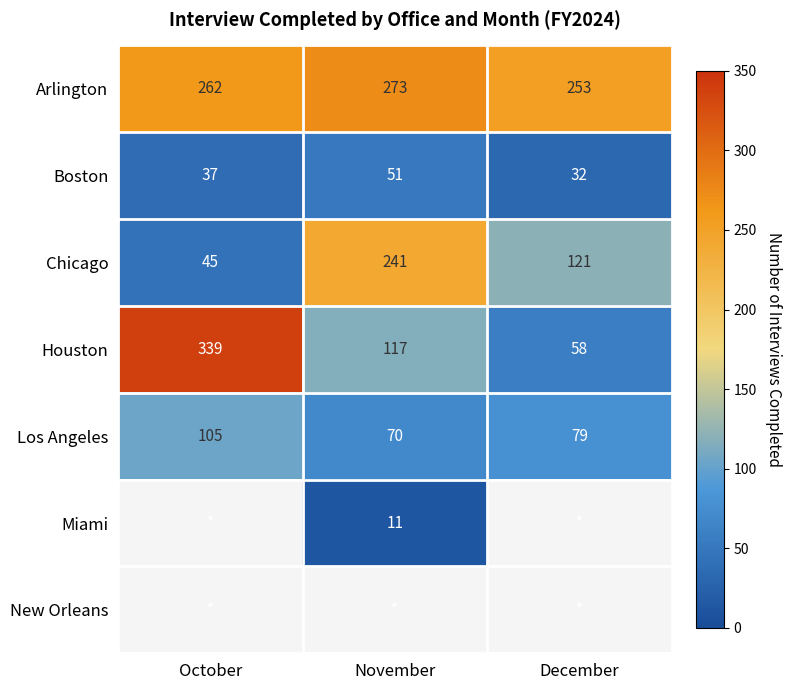

Which category has the lowest value in the Boston series?

December